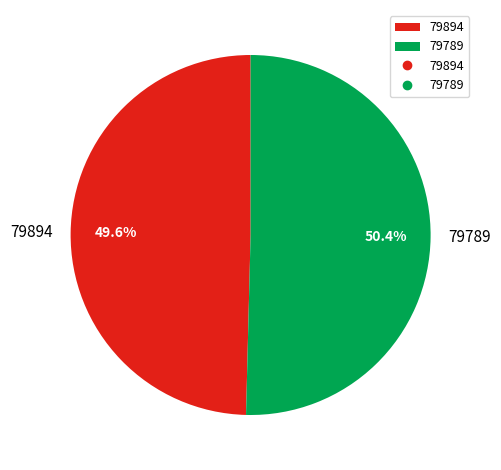

What percentage do 79894 and 79789 together represent?

100.0%